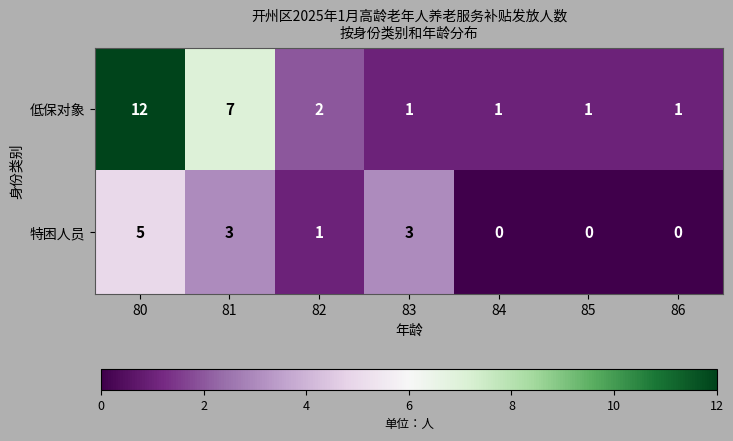

How many categories are shown in the chart?

7